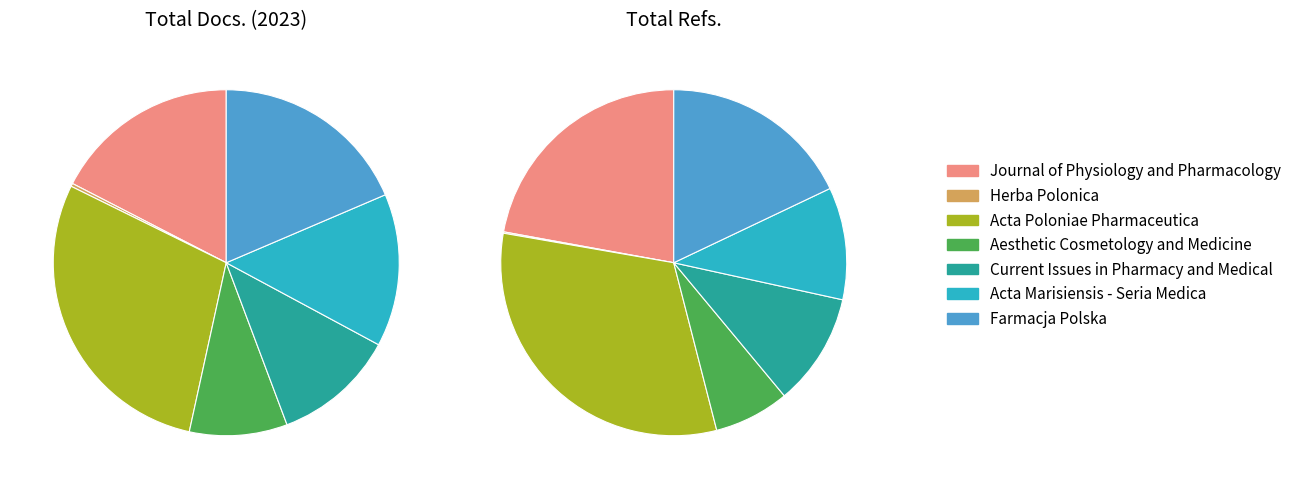

What percentage is NOT represented by Farmacja Polska?

81.4%